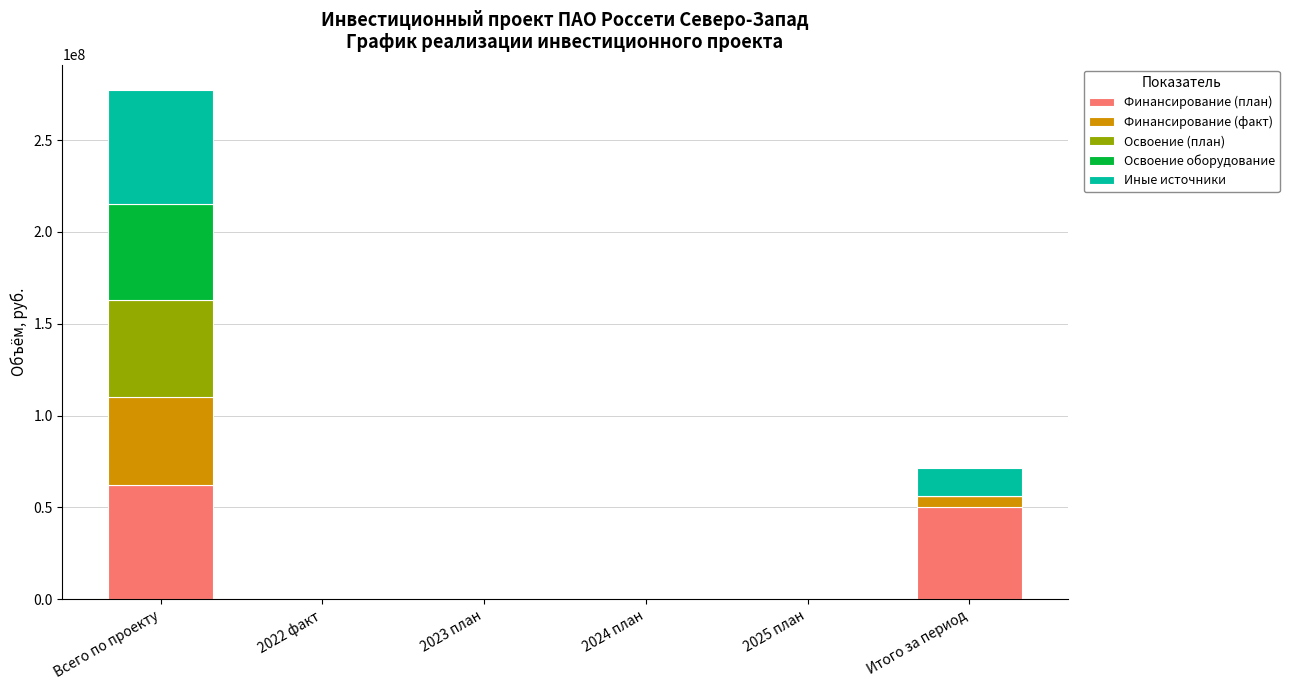

At which label is Финансирование (план) closest to 30977874?

Итого за период